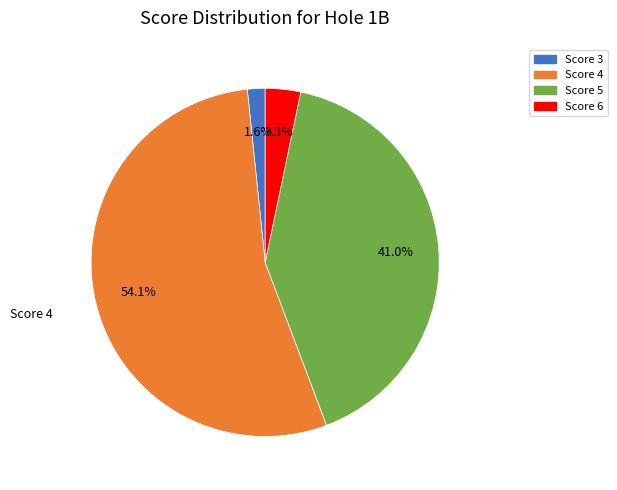

Does Score 5 represent more than half of the total?

No